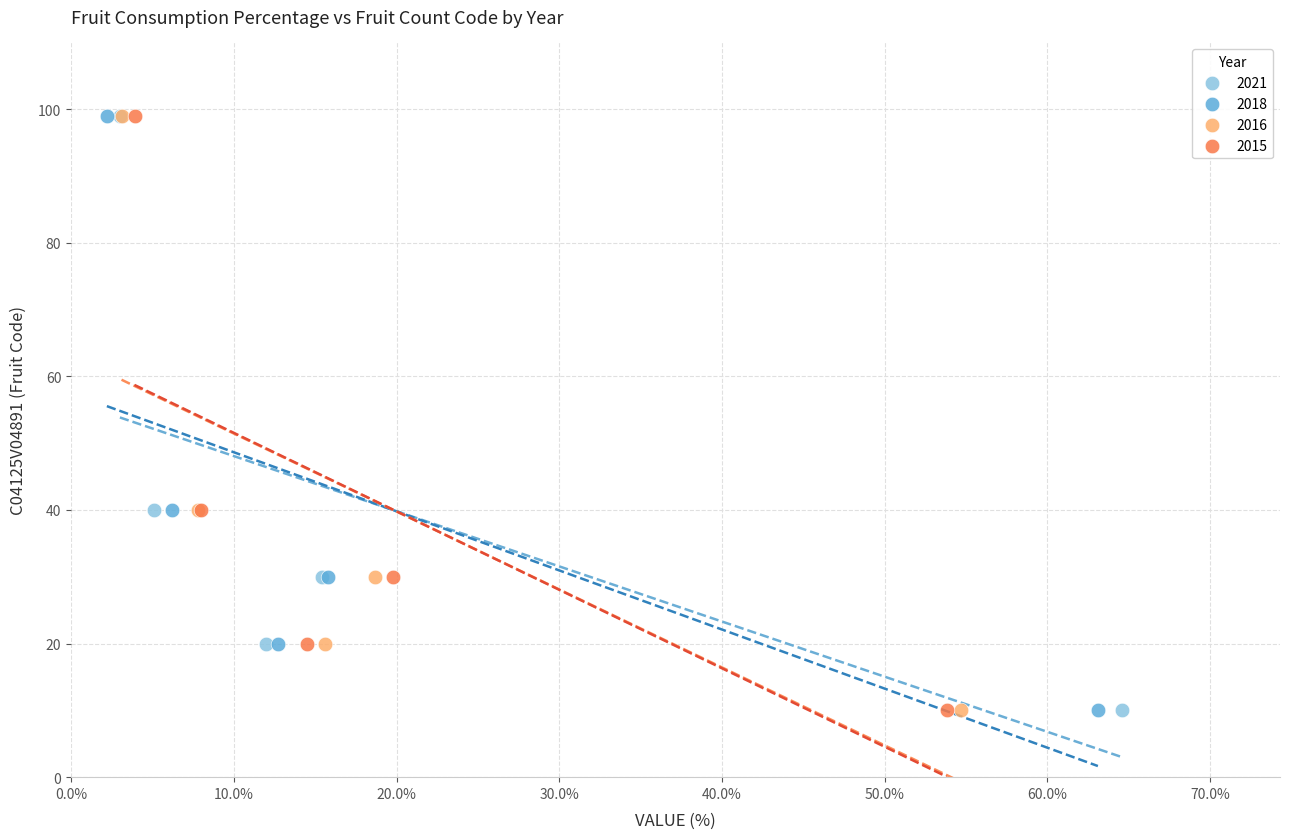

What are all the series names shown in the legend?

2021, 2018, 2016, 2015